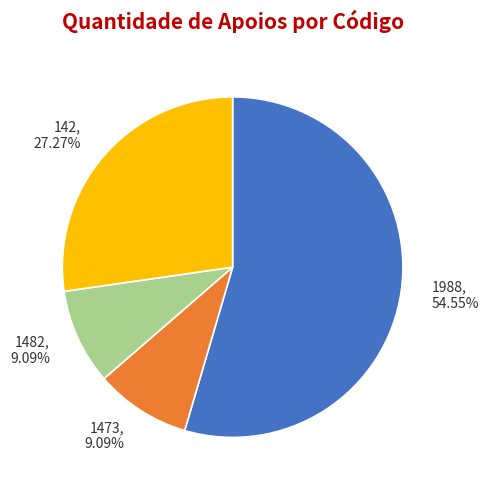

Do 1482 and 1473 together represent more than half of the pie?

No